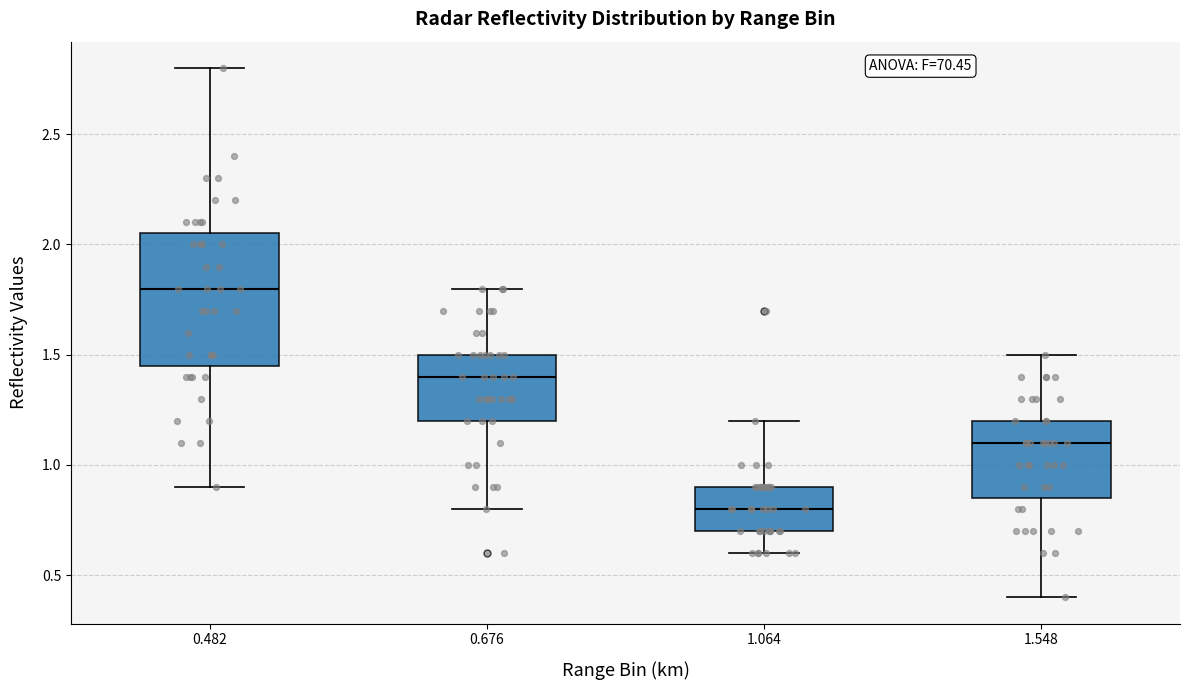

Reading left to right, read every box against the y-axis: the position of its median line, the range the box covers, and the ends of its whiskers. The values are not printed on the chart, so give them approximately, as read against the axis.

0.482: median 1.80, box 1.45 to 2.05, whiskers 0.90 to 2.80
0.676: median 1.40, box 1.20 to 1.50, whiskers 0.80 to 1.80
1.064: median 0.80, box 0.70 to 0.90, whiskers 0.60 to 1.20
1.548: median 1.10, box 0.85 to 1.20, whiskers 0.40 to 1.50